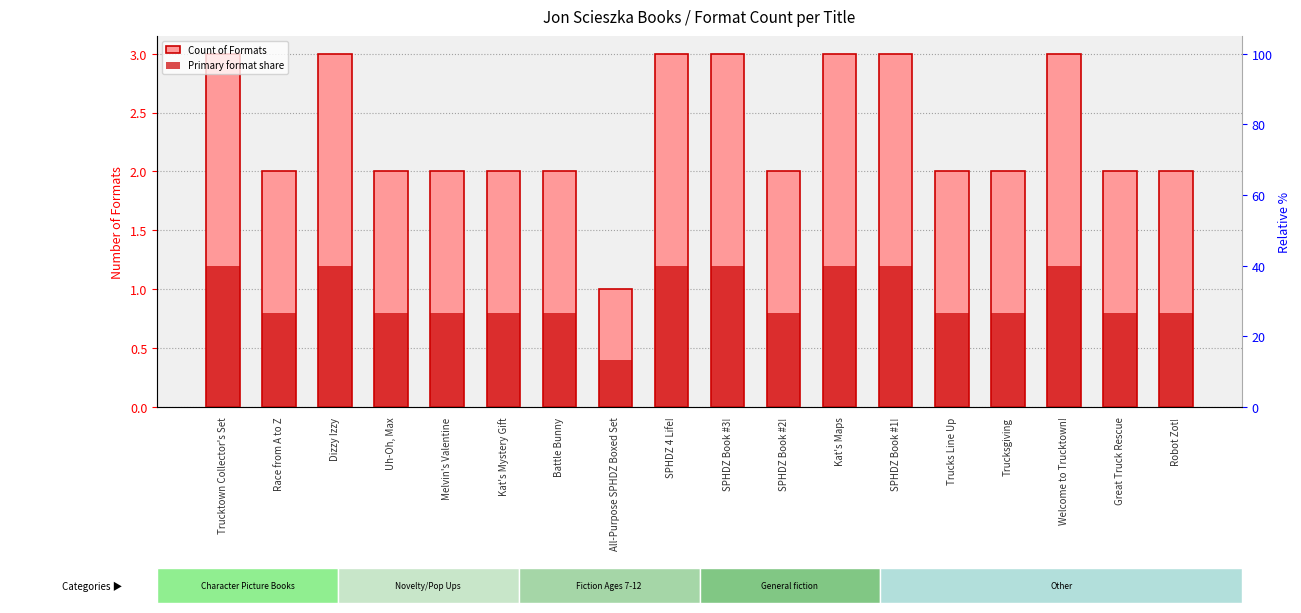

What are all the series names shown in the legend?

Count of Formats, Primary format share